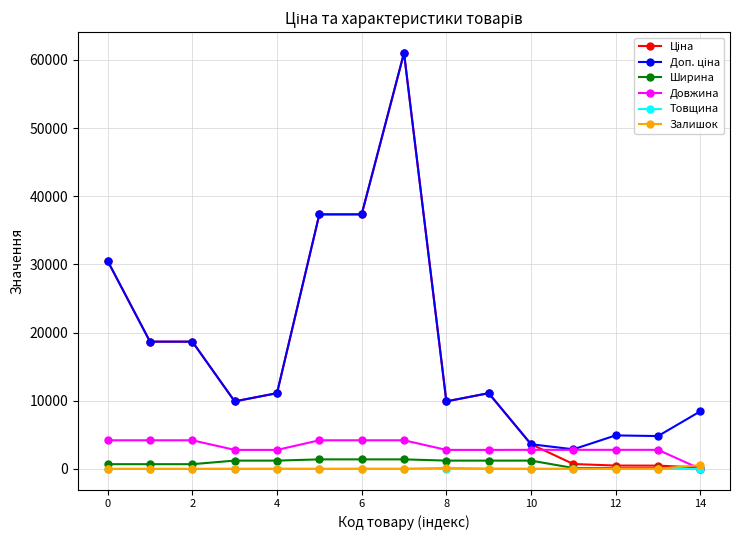

At how many categories does at least one series exceed 19705?

4